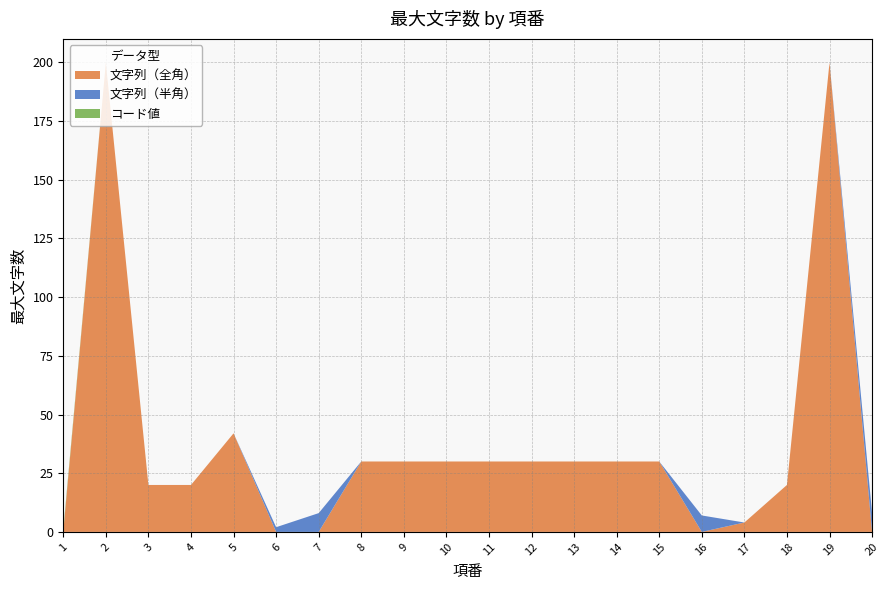

Reading left to right, extract all data points from this chart.

最大文字数(items 1-20): 0	200	20	20	42	2	8	30	30	30	30	30	30	30	30	7	4	20	200	8
項番: 1	2	3	4	5	6	7	8	9	10	11	12	13	14	15	16	17	18	19	20